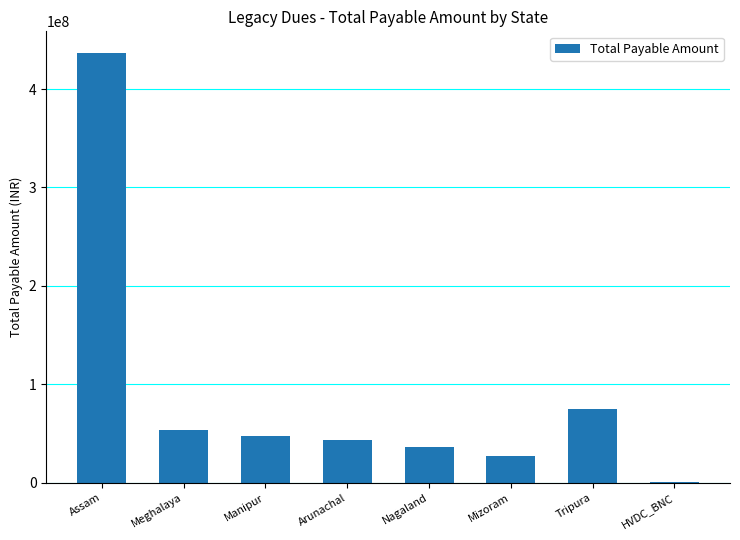

What is the greatest value displayed?

436784260